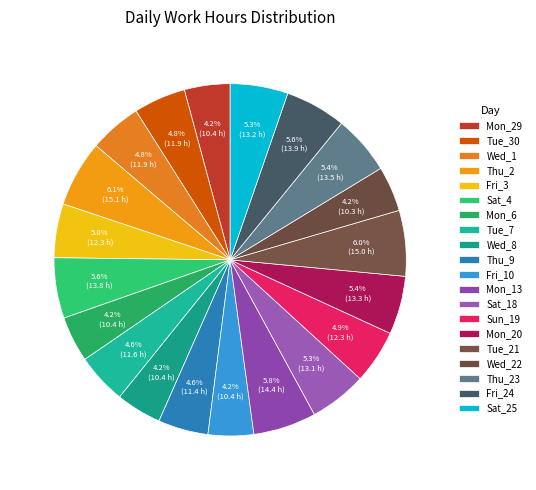

To the nearest percent, what is the difference between the largest and smallest slice percentages?

2%